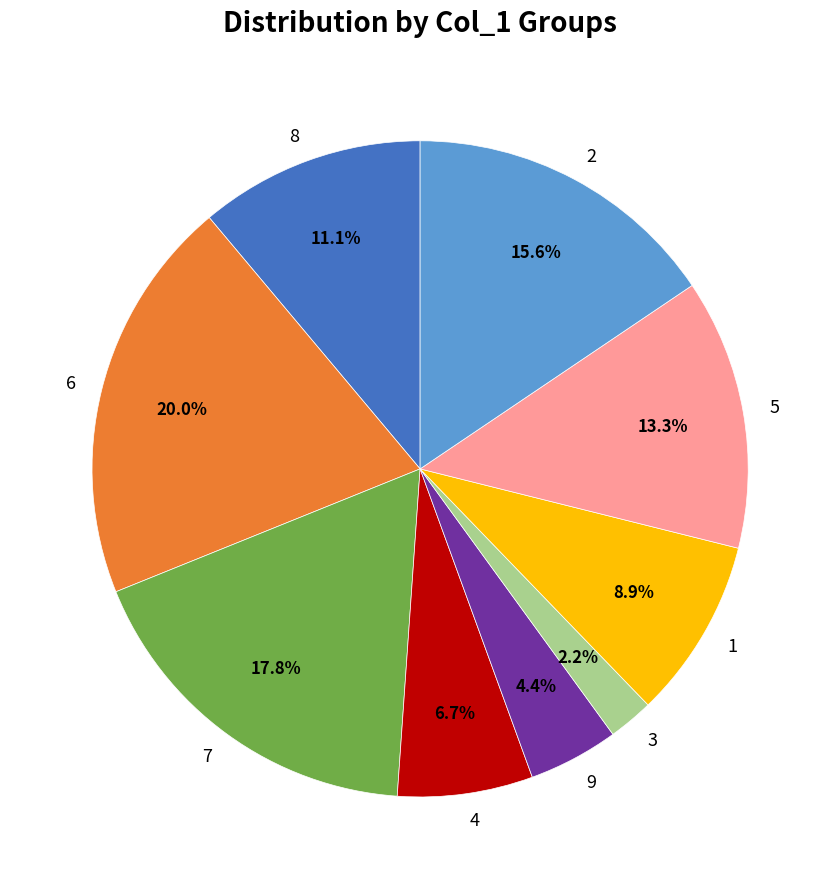

Between 3 and 6, which is larger?

6